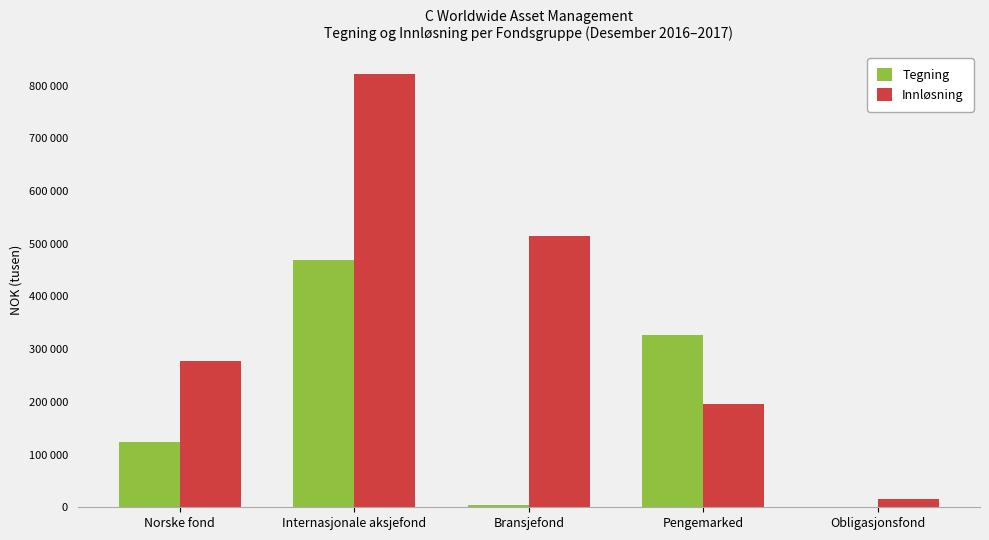

What position from the right is Internasjonale aksjefond?

4